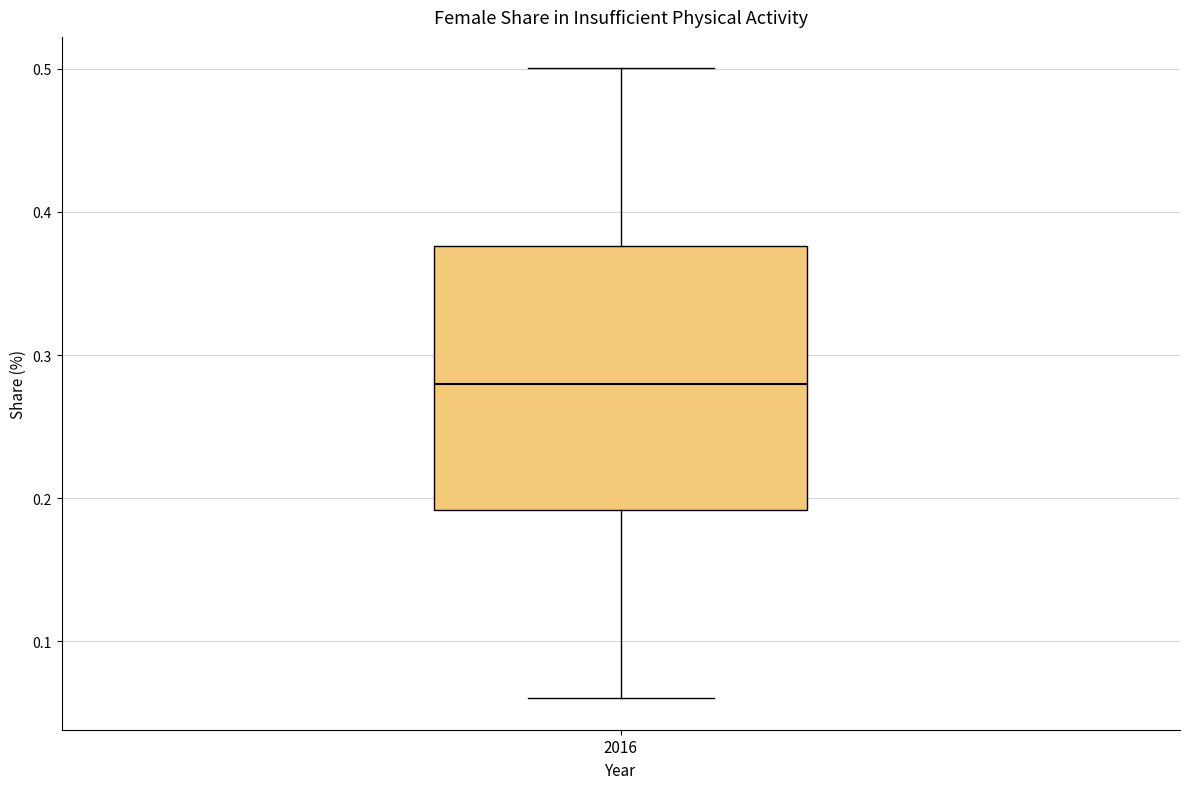

Read this box plot against the y-axis: the position of the median line, the range covered by the box, and the ends of both whiskers. The values are not printed on the chart, so give them approximately, as read against the axis.

median 0.28, box 0.19 to 0.38, whiskers 0.06 to 0.50